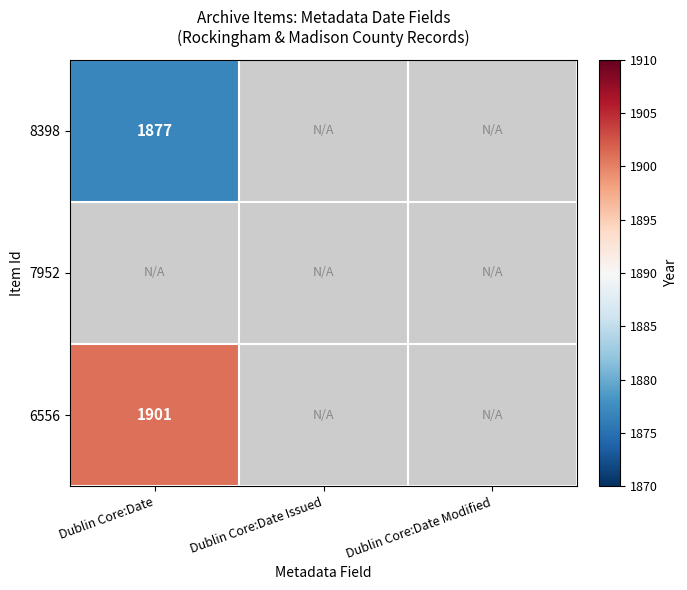

The 6556 series shows 933 at Dublin Core:Date. True or false?

False